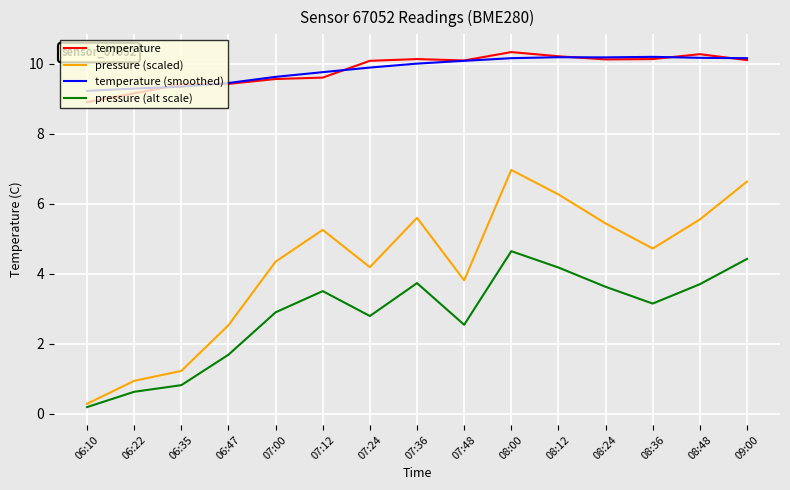

What is the highest value of the temperature (smoothed) series?

10.2